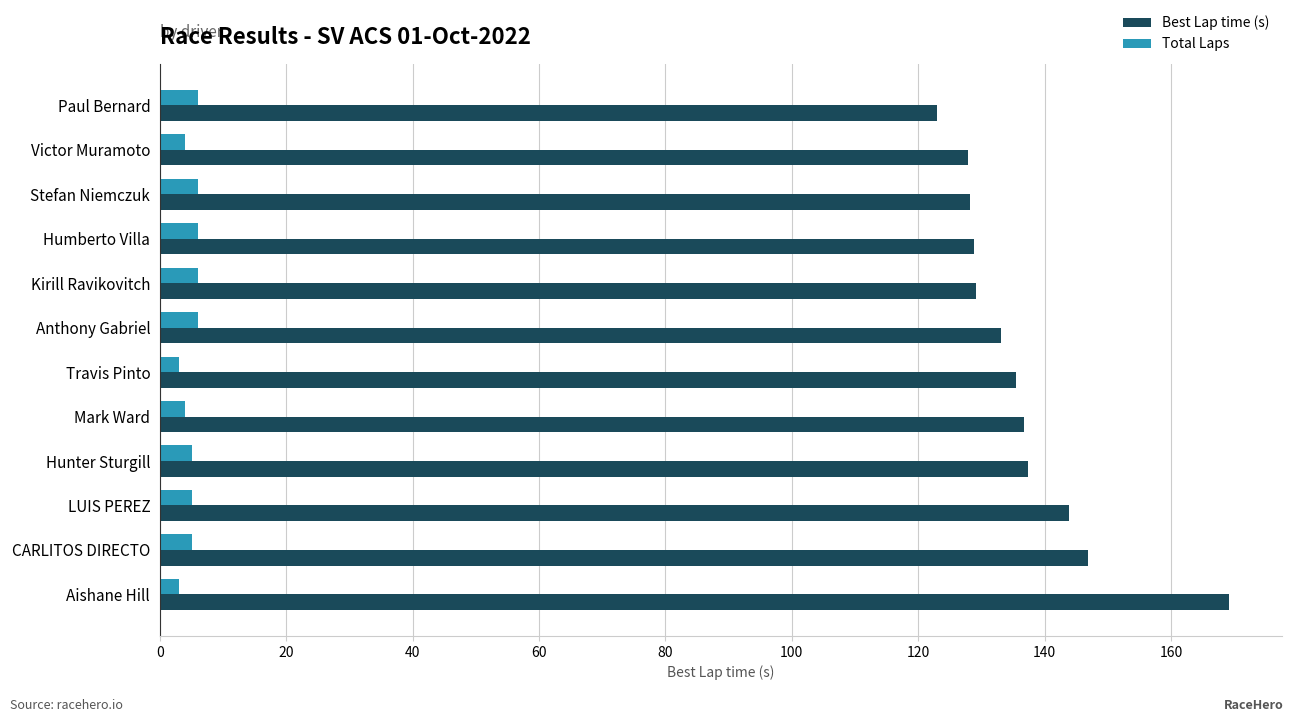

At how many categories does at least one series exceed 143?

3